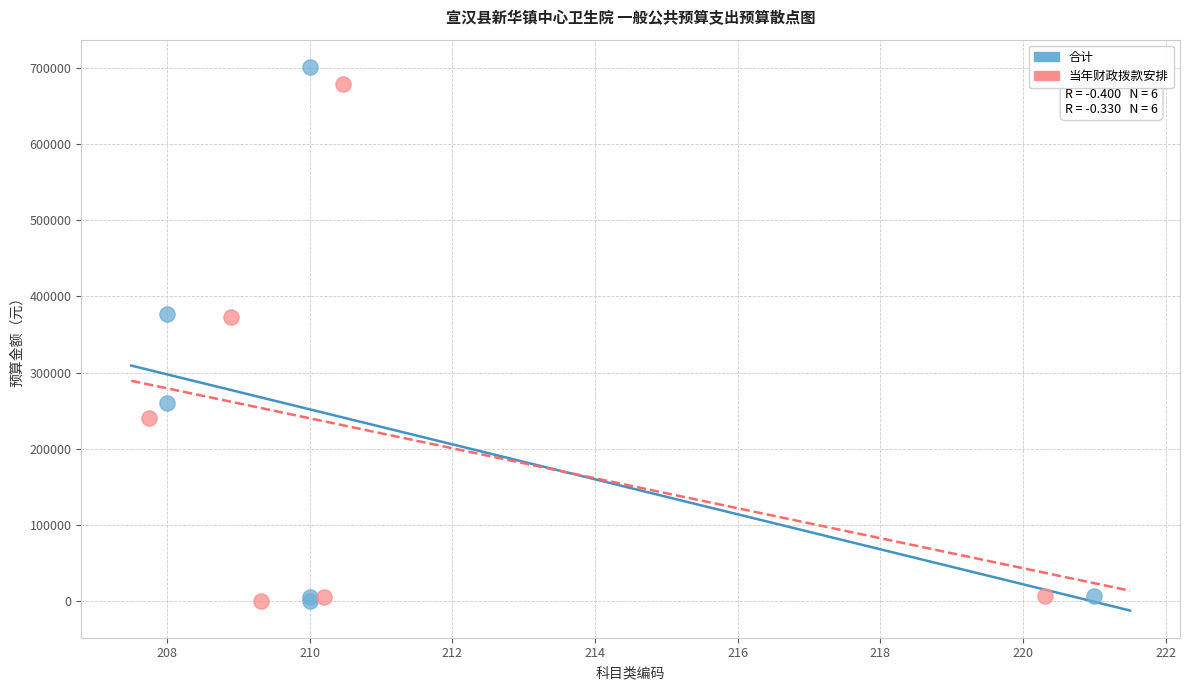

Which series has the largest Y range (max minus min)?

合计